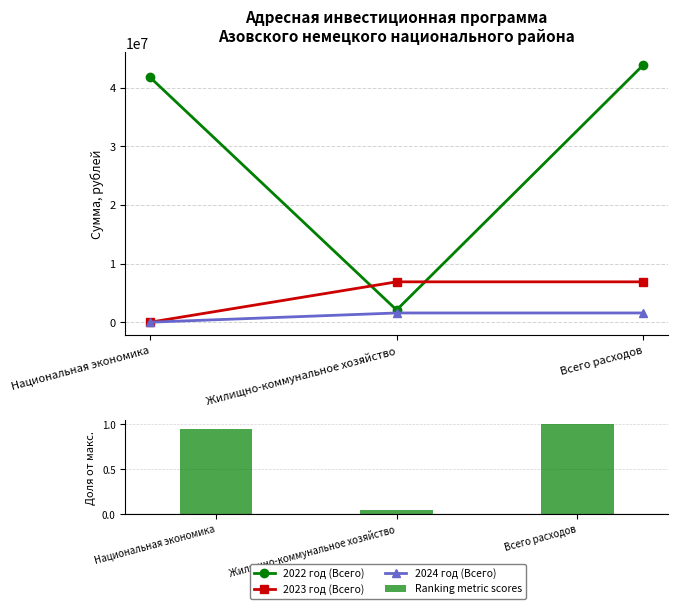

True or false: Ranking metric scores has a value of 0.1 at Жилищно-коммунальное хозяйство.

False